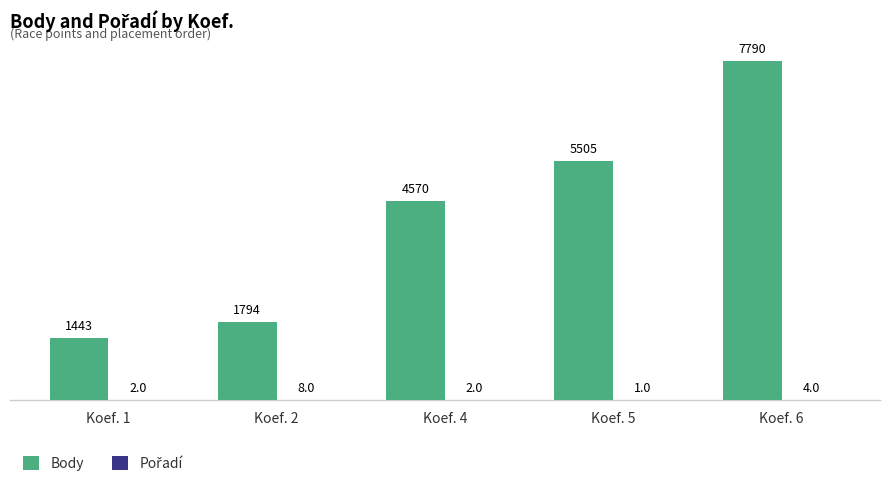

At which category is the sum across all series the highest?

Koef. 6